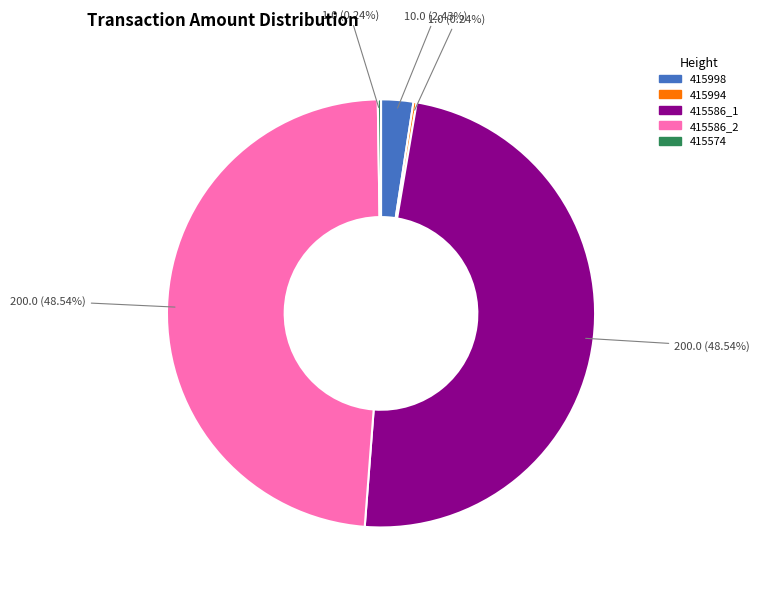

Is it true that 415586_2 is 49% of the pie?

True